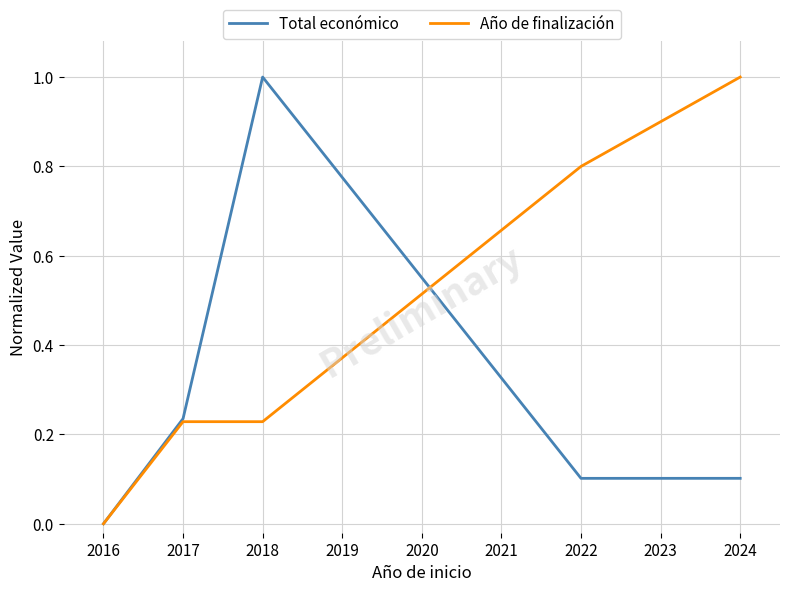

Where is the first local minimum for Total económico?

2022